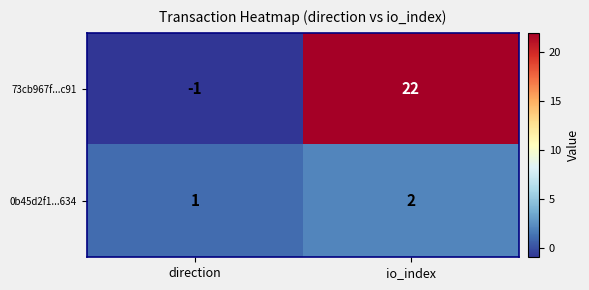

List the series in order of their peak value, lowest first.

0b45d2f1...634, 73cb967f...c91